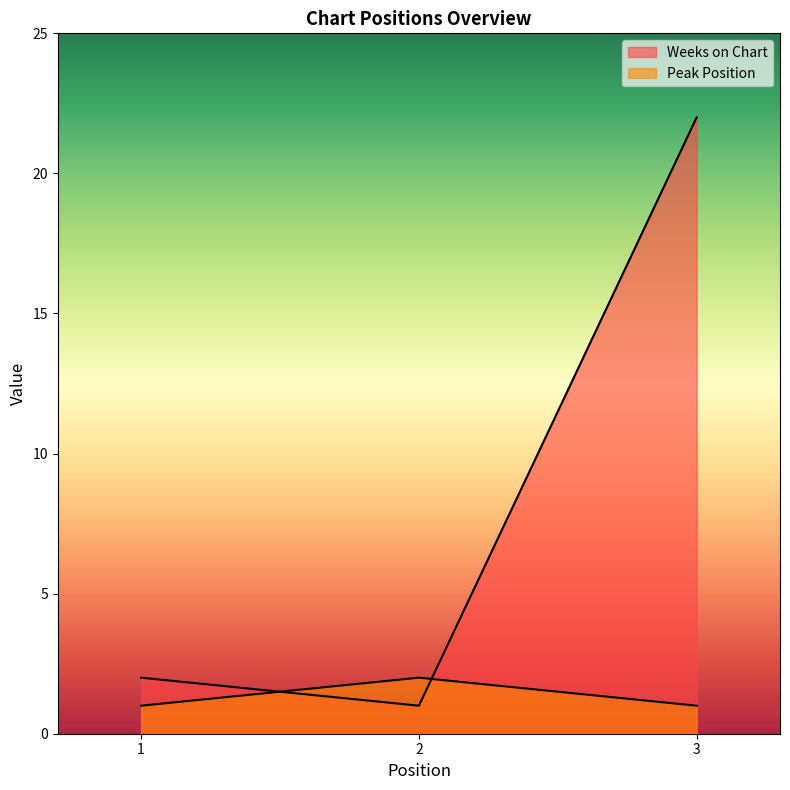

What is the average value of the Peak Position series?

1